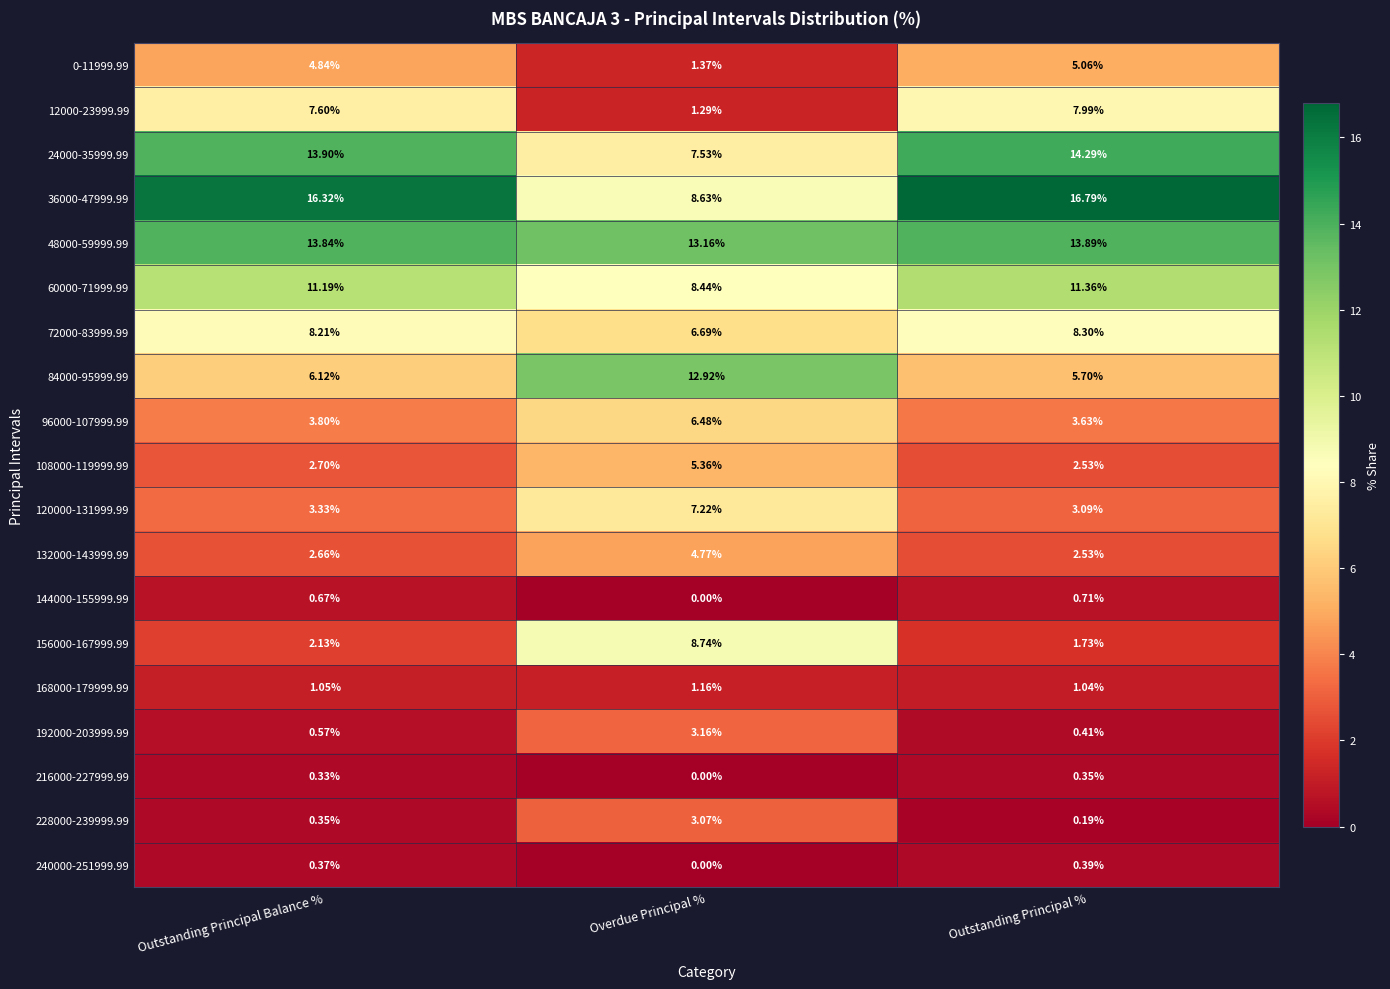

Which series has the largest total across all categories?

36000-47999.99